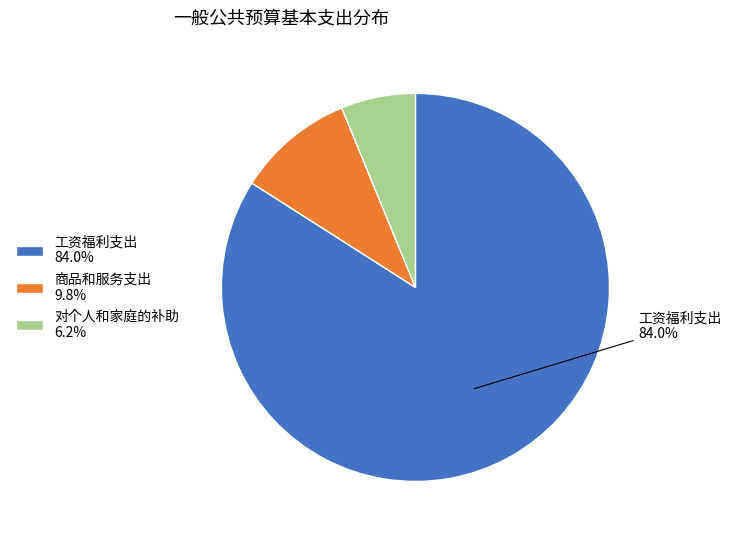

Is the sum of 对个人和家庭的补助 and 工资福利支出 greater than half?

Yes